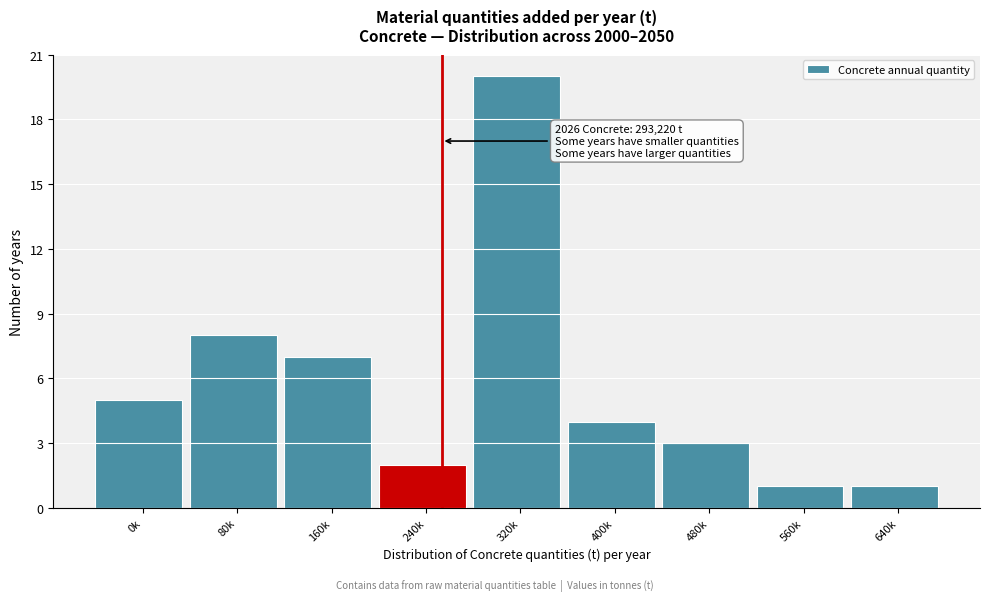

Reading right to left, extract all data points from this chart.

640k=1	560k=1	480k=3	400k=4	320k=20	240k=2	160k=7	80k=8	0k=5